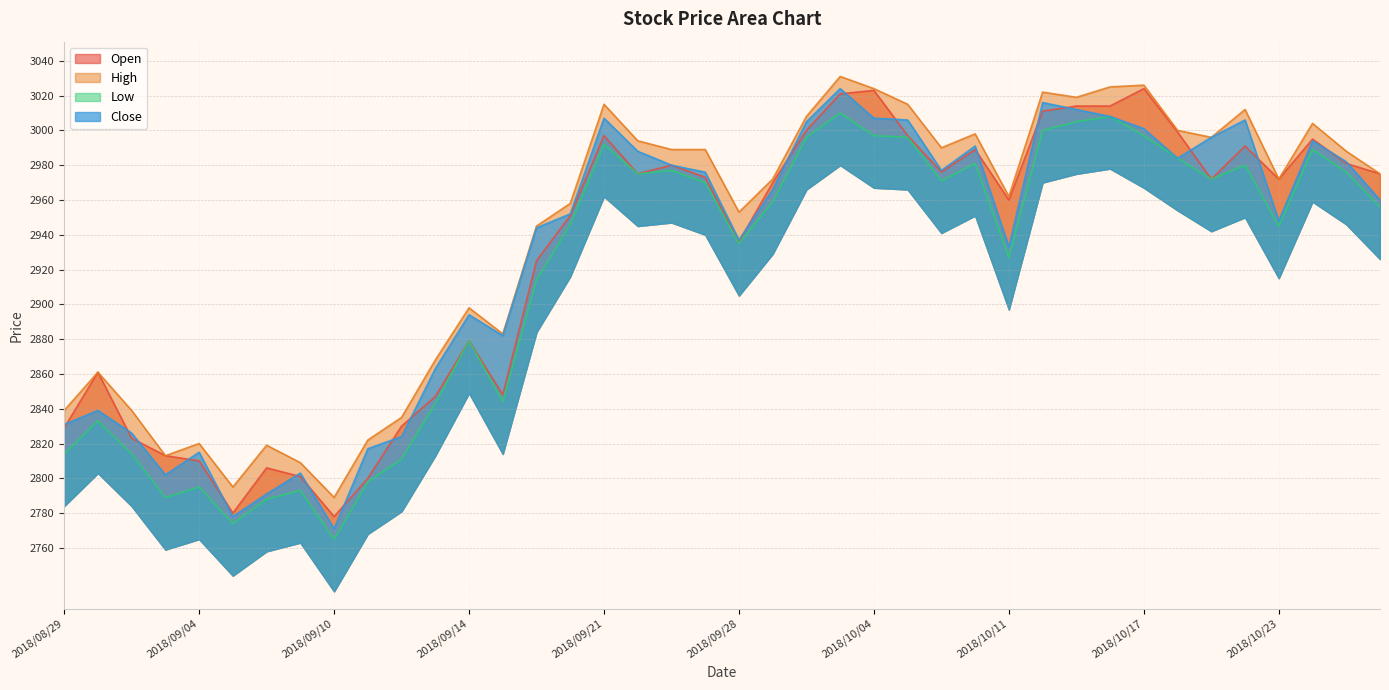

What are all the series names shown in the legend?

Open, High, Low, Close